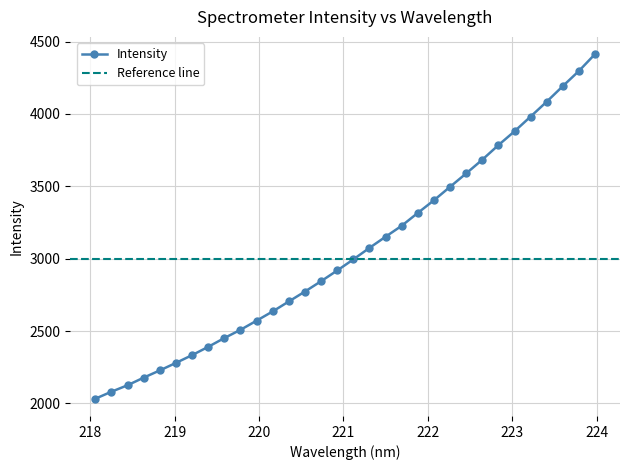

The value at 220.3533 is 4835.7. True or false?

False